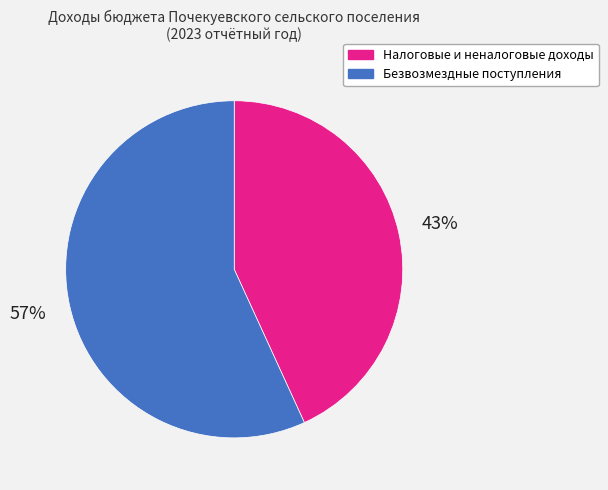

How many segments does this pie chart have?

2